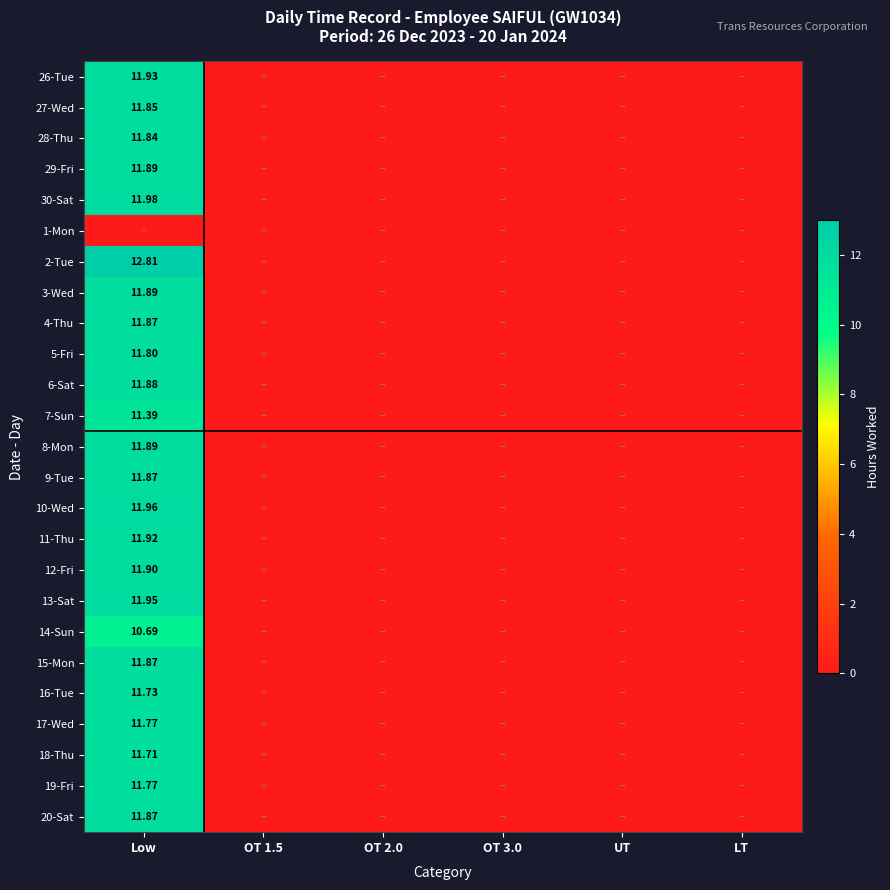

List the labels in order of 14-Sun value, largest first.

Low, OT 1.5, OT 2.0, OT 3.0, UT, LT